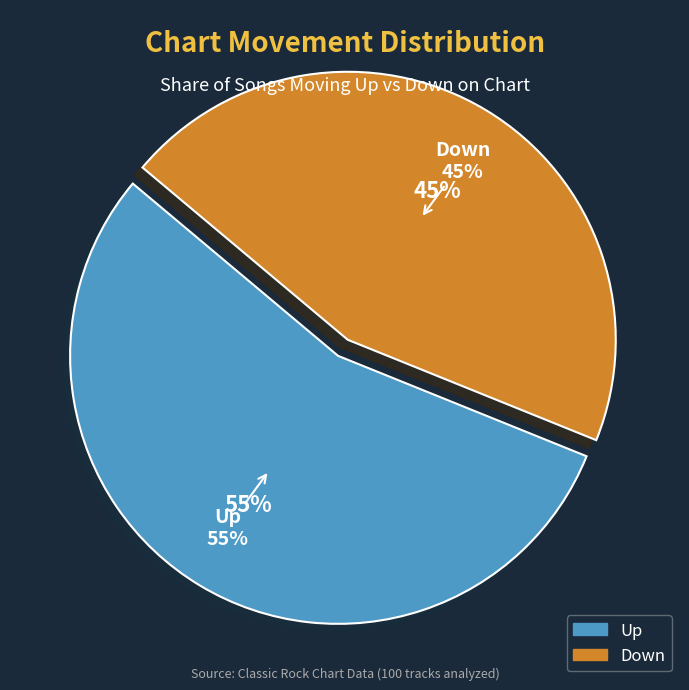

To the nearest percent, what portion does down represent?

45%